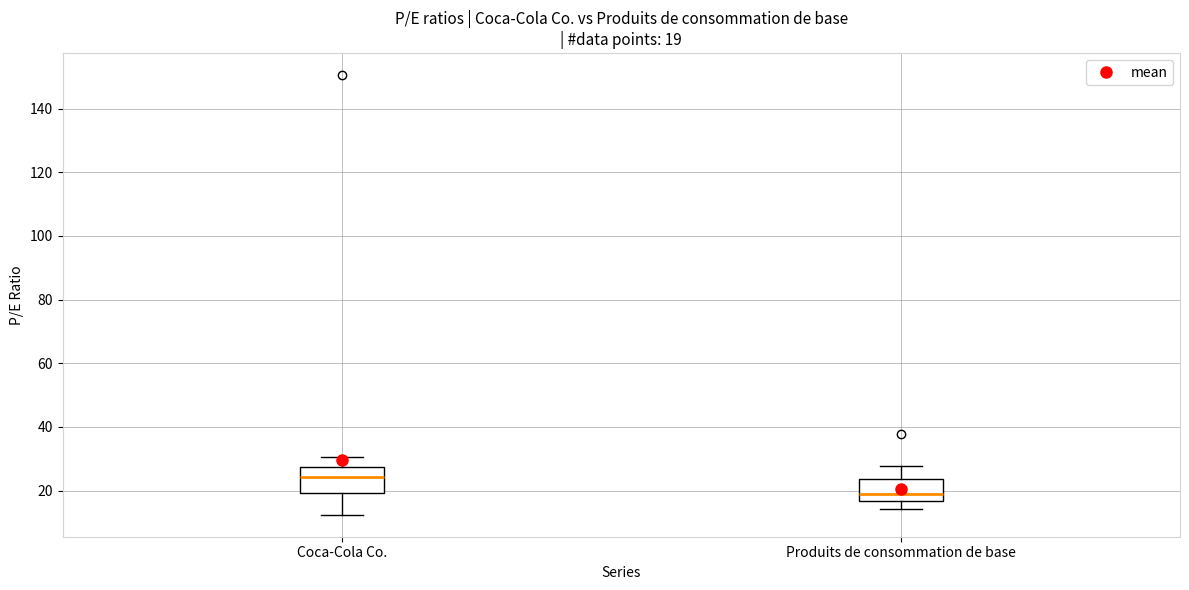

Which box has the highest median line?

Coca-Cola Co.